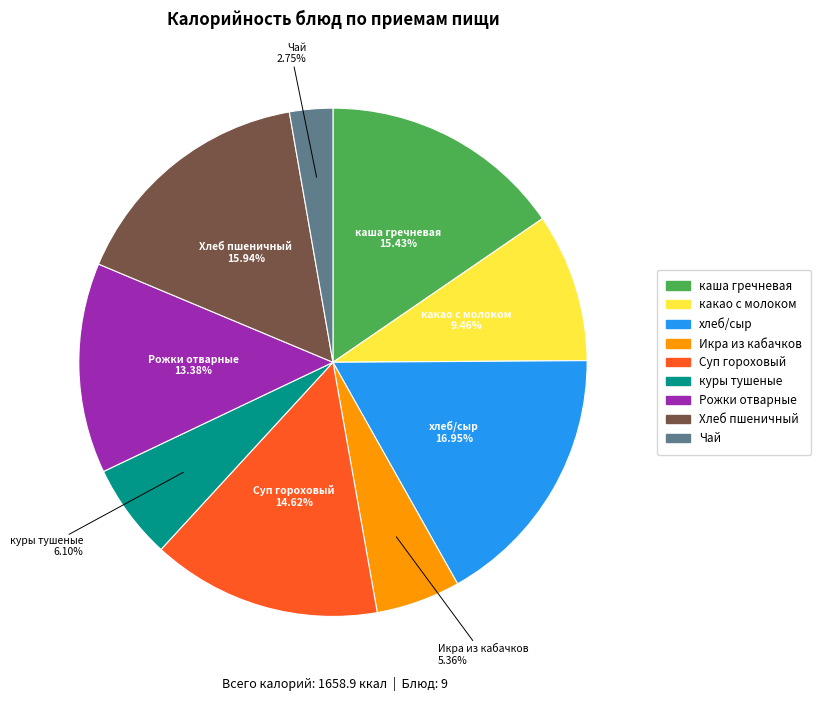

How many segments does this pie chart have?

9